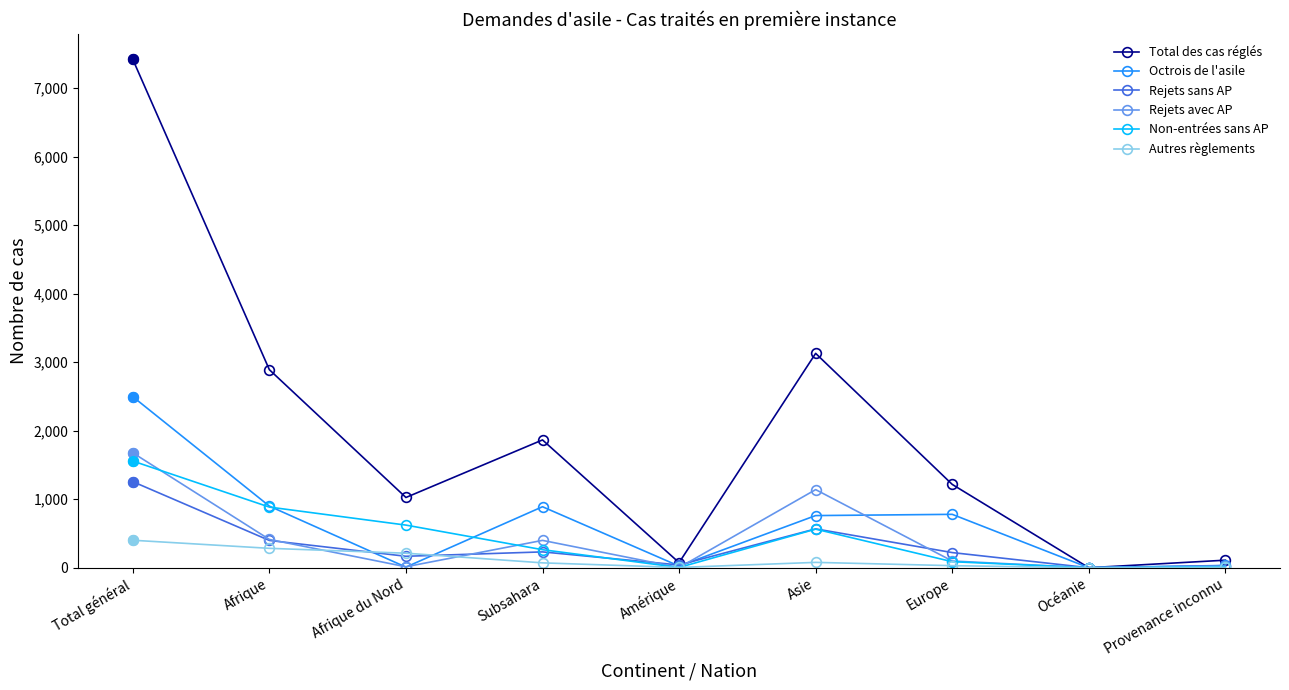

At which label does Octrois de l'asile first exceed 761?

Total général